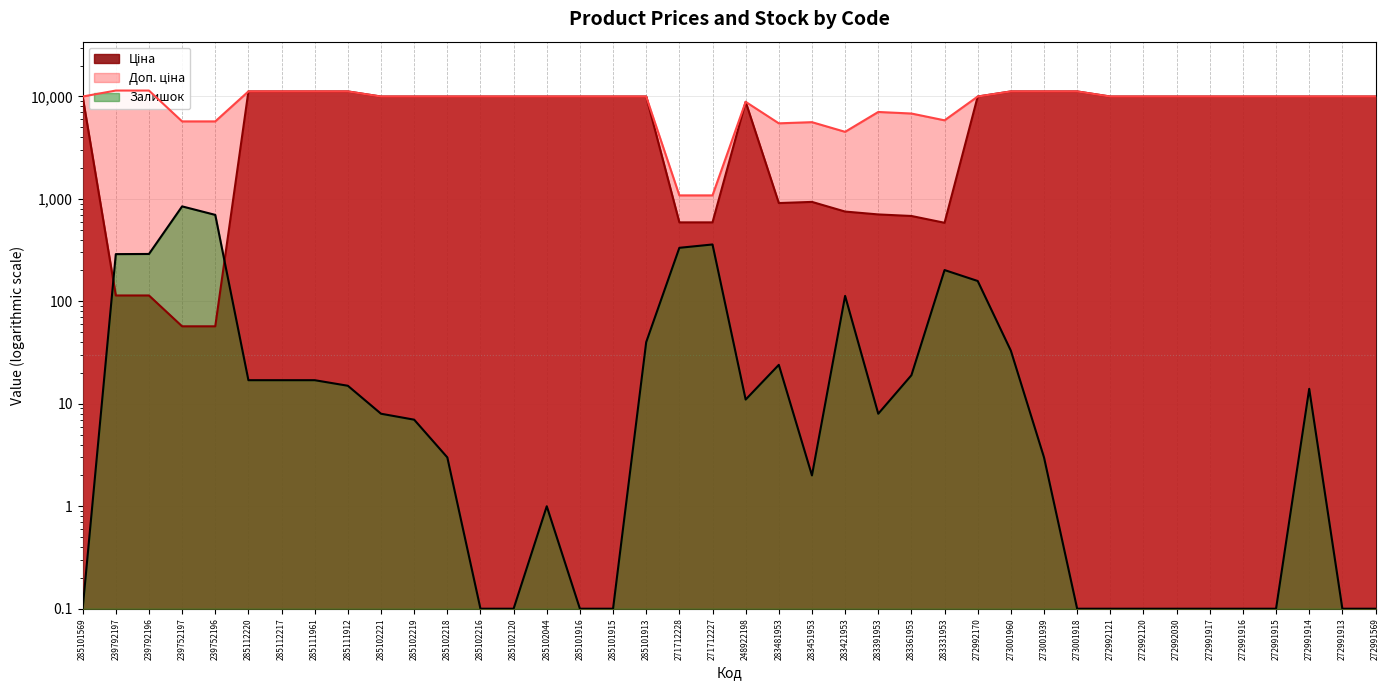

What is the difference between the highest and lowest values at 283391953?

7043.3